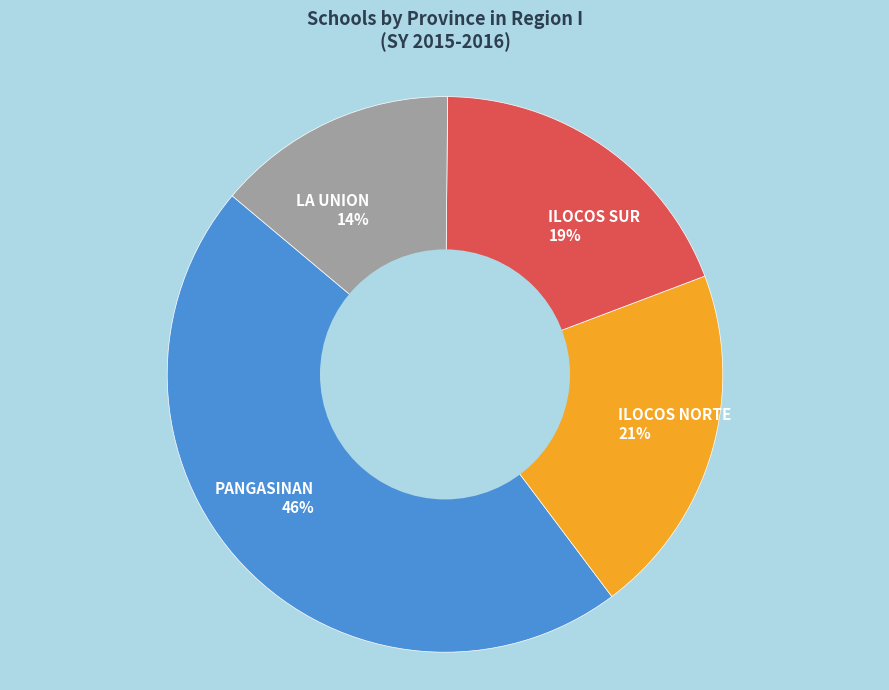

How many slices are in this pie chart?

4